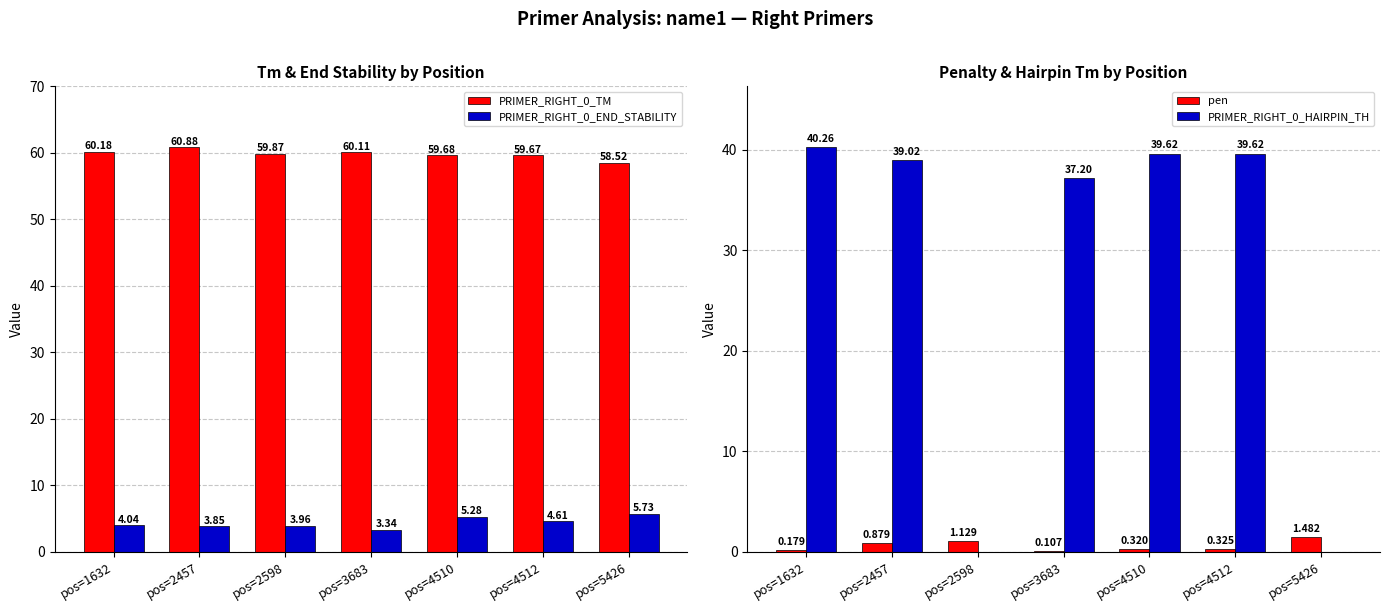

What is the value of the pen bar at the 1st from the left?

0.2